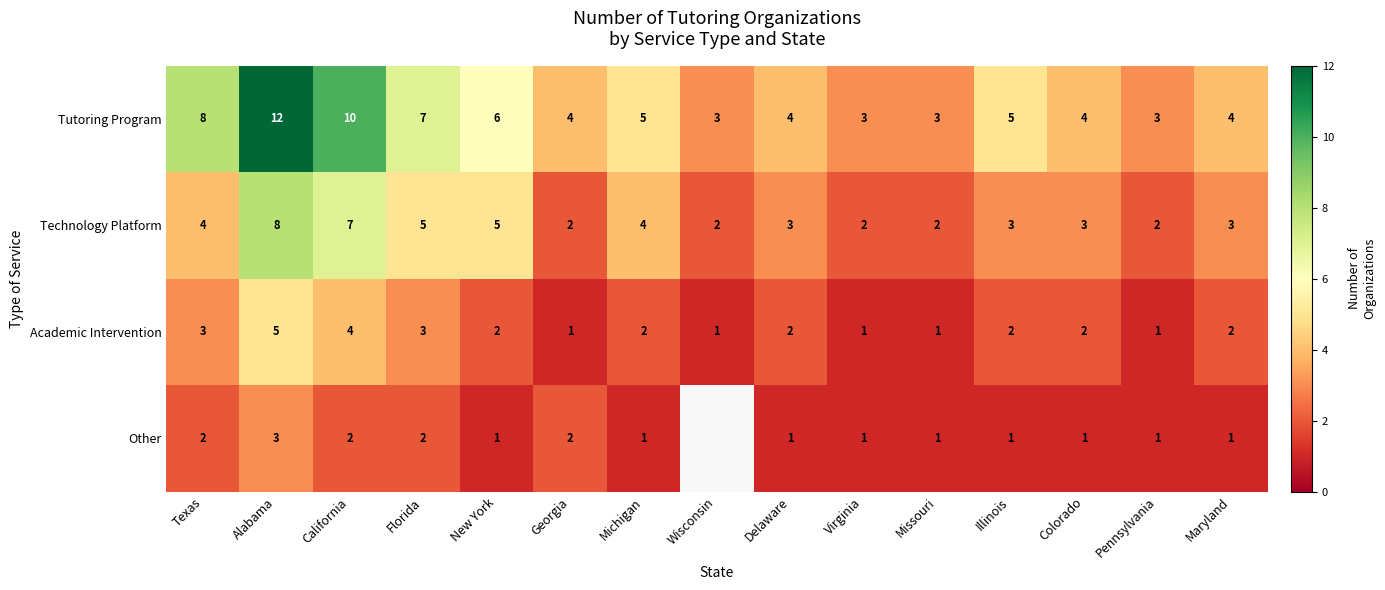

Between Texas and Michigan, which series saw the biggest shift?

Tutoring Program